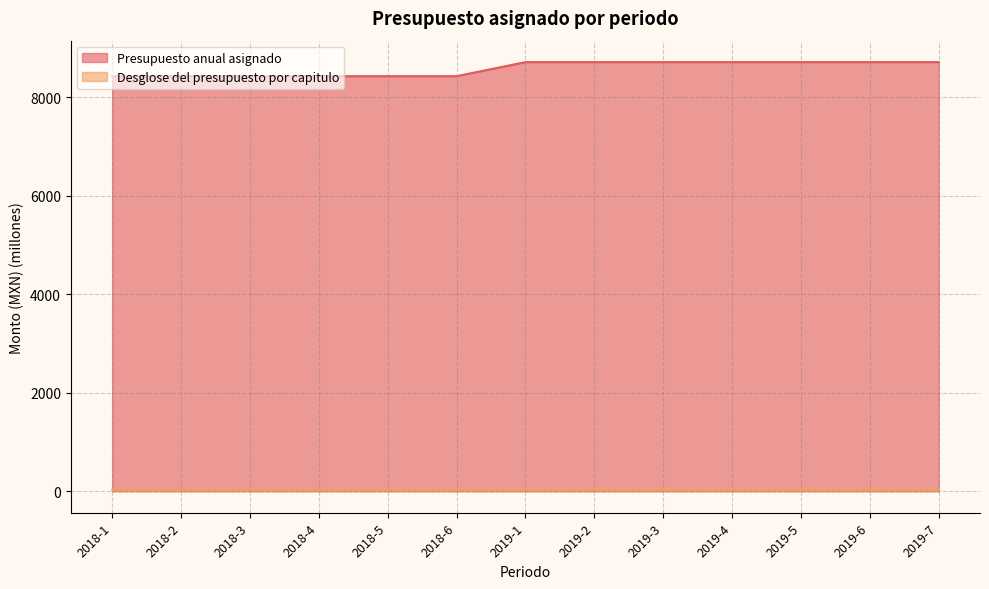

Reading right to left, transcribe all the data shown in this chart.

Presupuesto anual asignado: 2019-7=8710.0	2019-6=8710.0	2019-5=8710.0	2019-4=8710.0	2019-3=8710.0	2019-2=8710.0	2019-1=8710.0	2018-6=8424.4	2018-5=8424.4	2018-4=8424.4	2018-3=8424.4	2018-2=8424.4	2018-1=8424.4
Desglose del presupuesto por capitulo: 2019-7=39.5	2019-6=39.5	2019-5=39.5	2019-4=39.5	2019-3=39.5	2019-2=39.5	2019-1=39.5	2018-6=32.7	2018-5=32.7	2018-4=32.7	2018-3=32.7	2018-2=32.7	2018-1=32.7